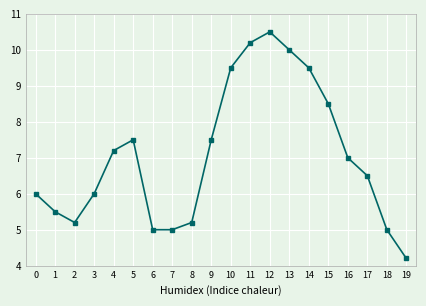

Reading left to right, what are all the values shown in this chart?

6.0	5.5	5.2	6.0	7.2	7.5	5.0	5.0	5.2	7.5	9.5	10.2	10.5	10.0	9.5	8.5	7.0	6.5	5.0	4.2